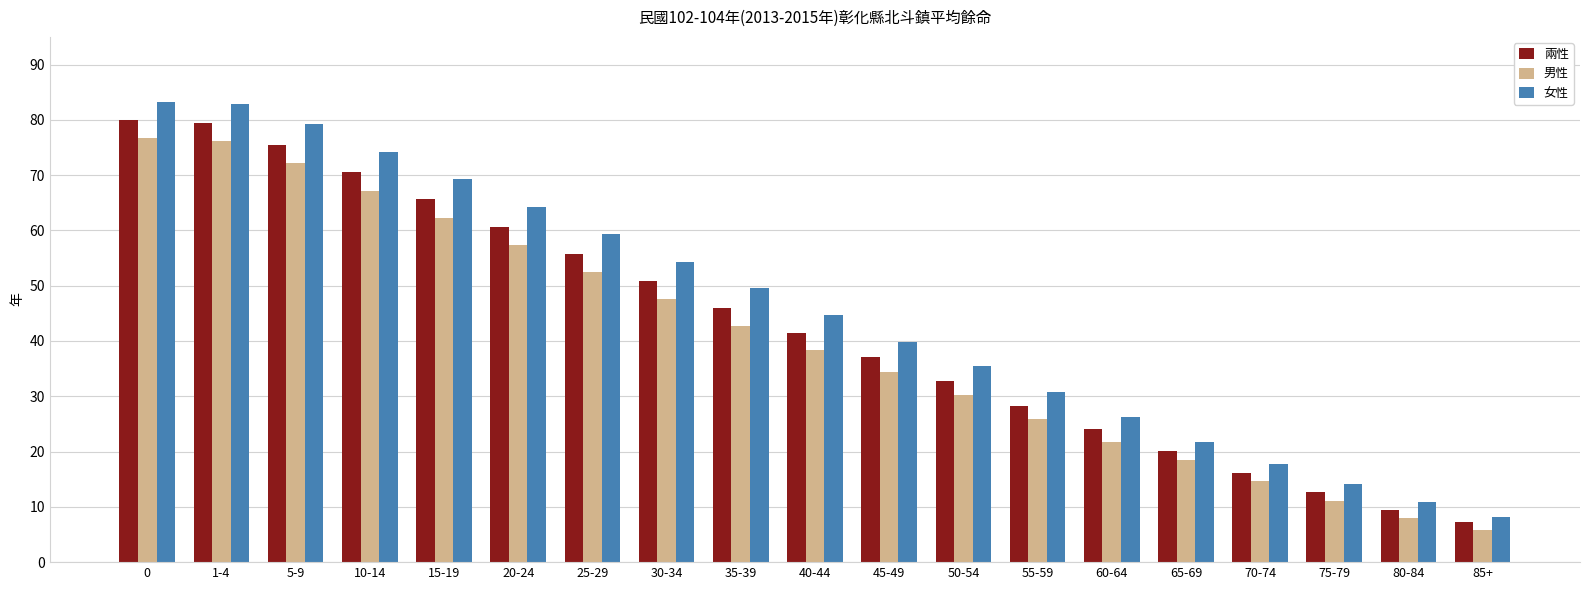

What is the label of the 2nd bar from the left?

1-4